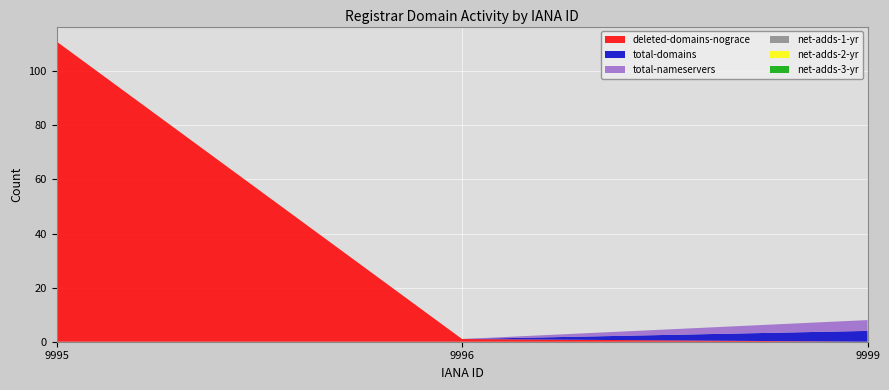

Reading left to right, what are all the values shown in this chart?

deleted-domains-nograce: 111	1	0
total-domains: 0	0	4
total-nameservers: 0	0	4
net-adds-1-yr: 0	0	0
net-adds-2-yr: 0	0	0
net-adds-3-yr: 0	0	0